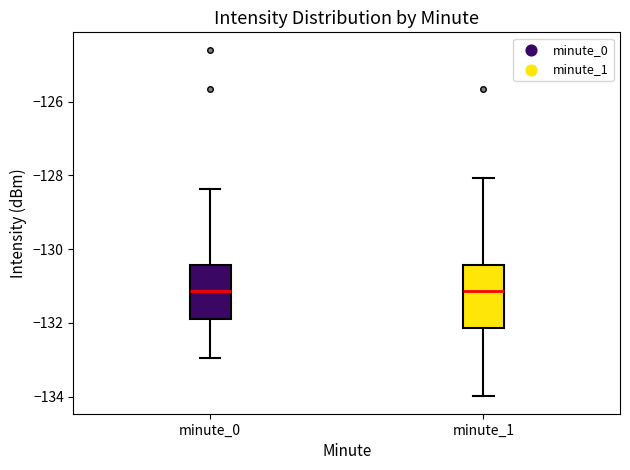

Where does the median line of the box for minute_1 sit on the y-axis? The values are not printed on the chart, so give them approximately, as read against the axis.

-131.2